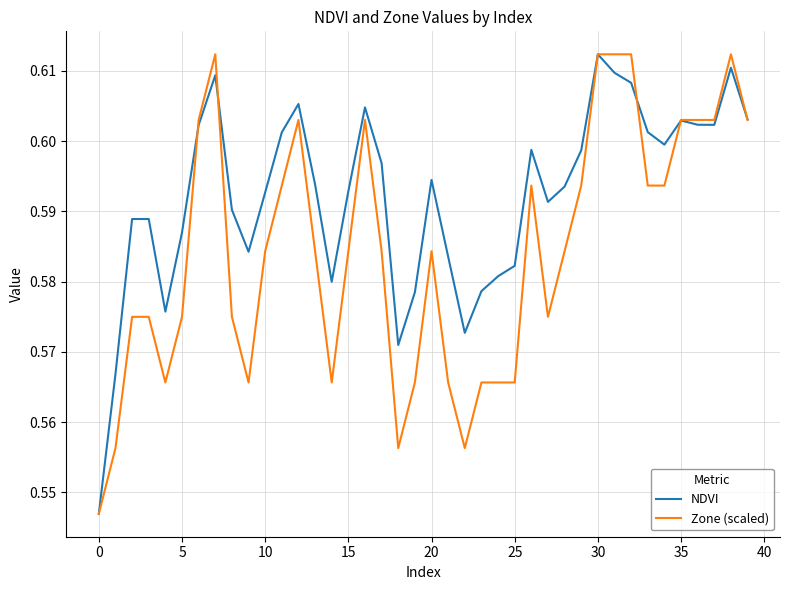

List the series in order of their overall mean, lowest first.

Zone (scaled), NDVI